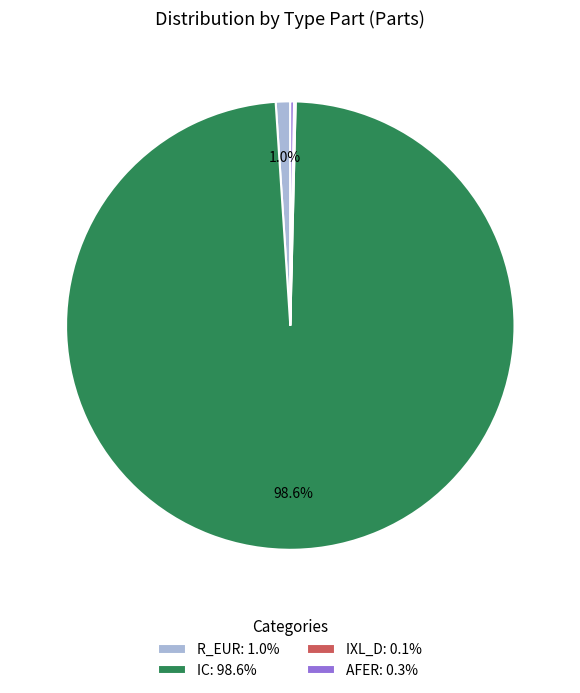

Is there any slice that represents more than half of the pie?

Yes